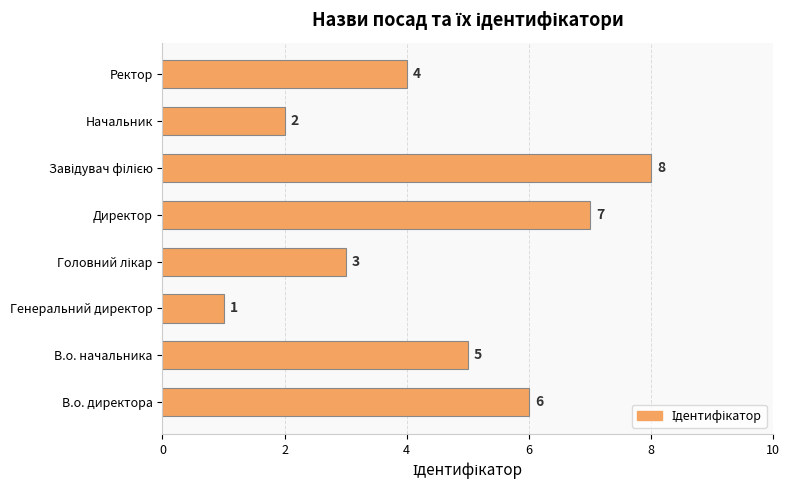

How many values are between 3 and 7?

5